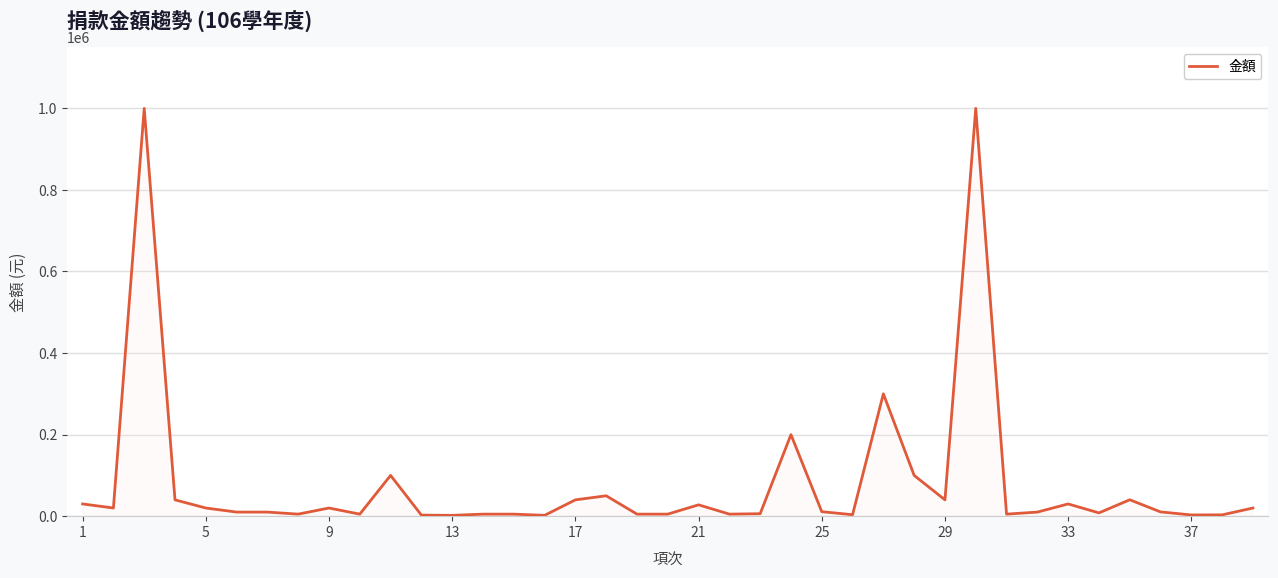

Is this an area chart (filled region under the line)?

No